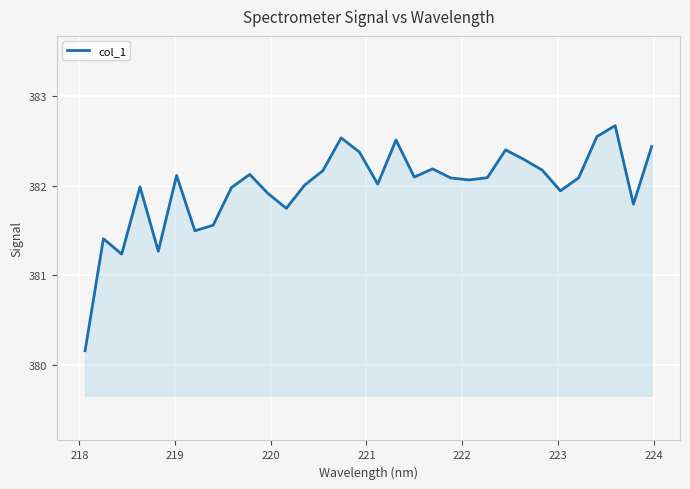

What is the smallest value displayed?

380.2